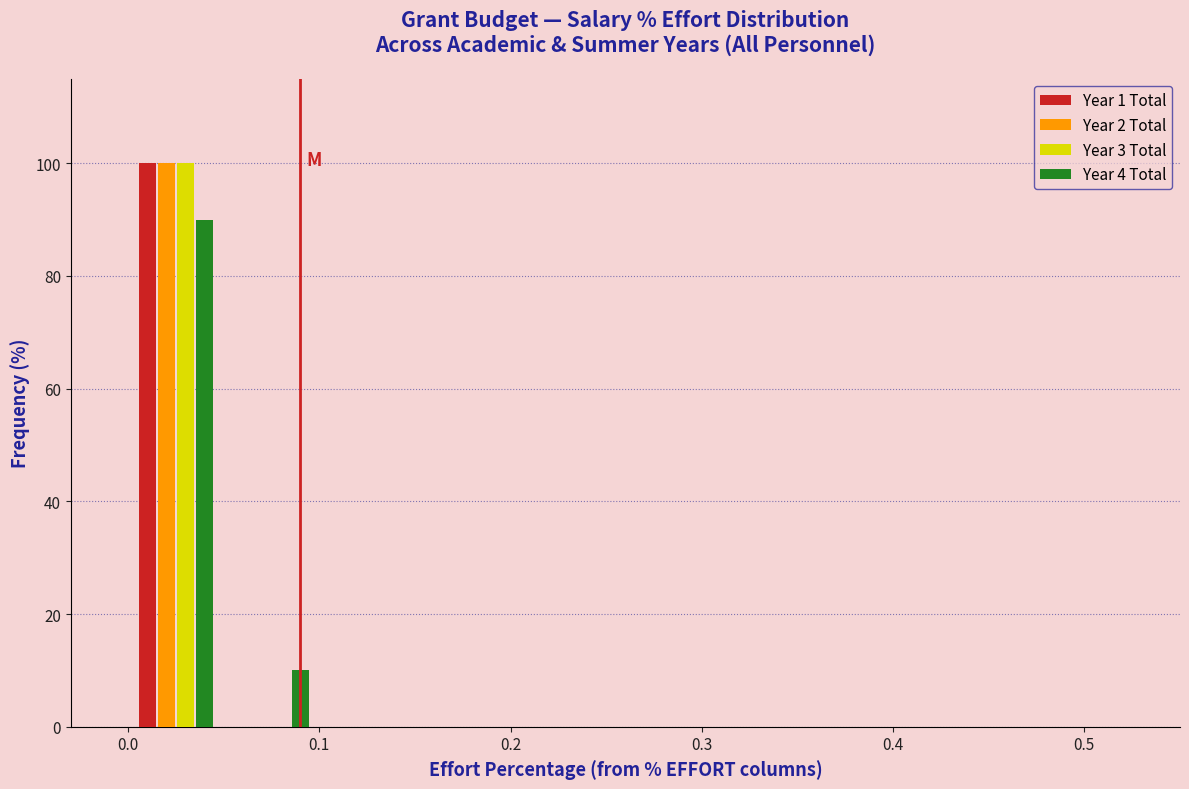

In the Year 3 Total series, which range on the x-axis has the tallest bar?

0.00 to 0.05